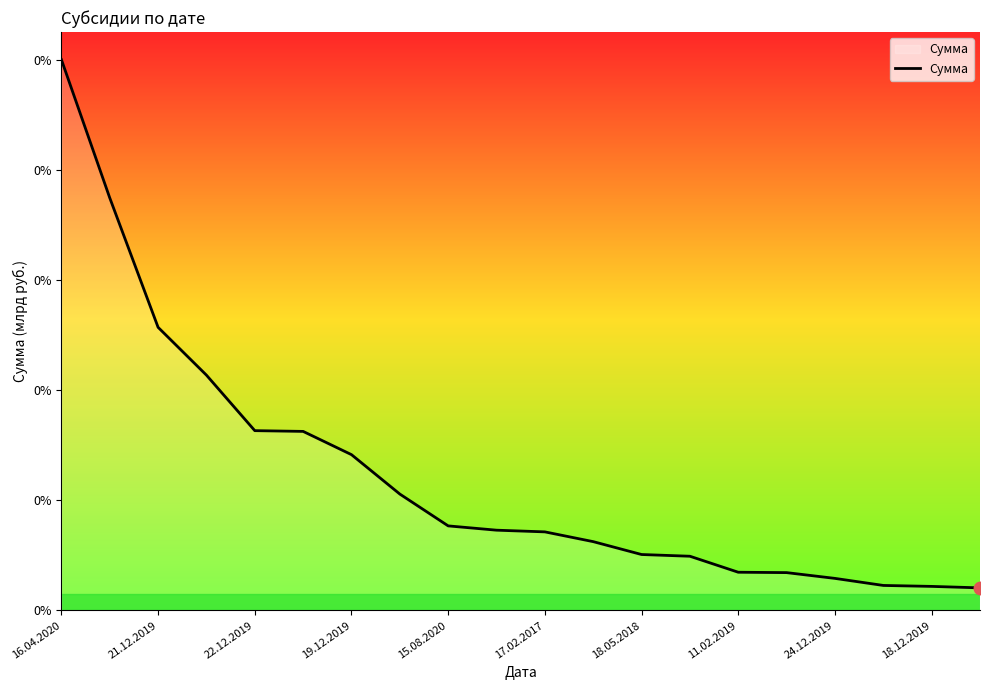

What is the difference between the second highest and minimum values?

2065977500.0